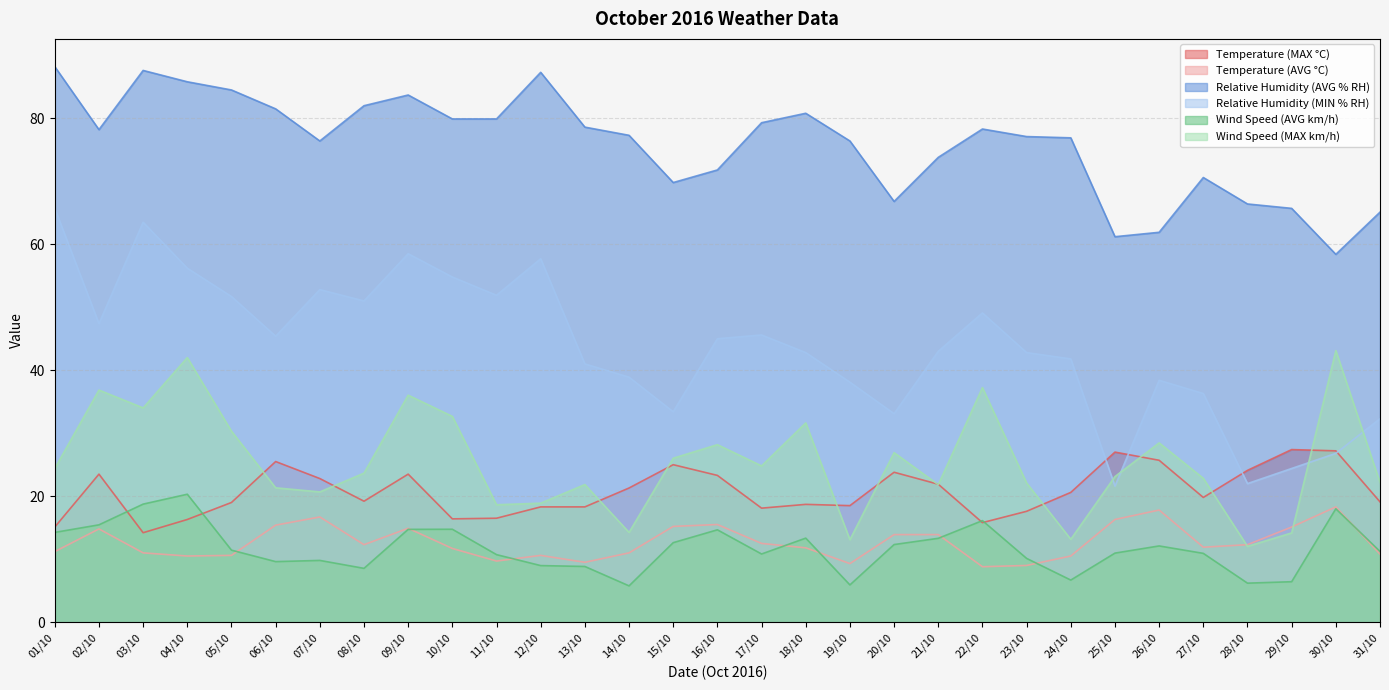

What is the approximate value of Temperature (AVG °C) at 15/10?

15.2